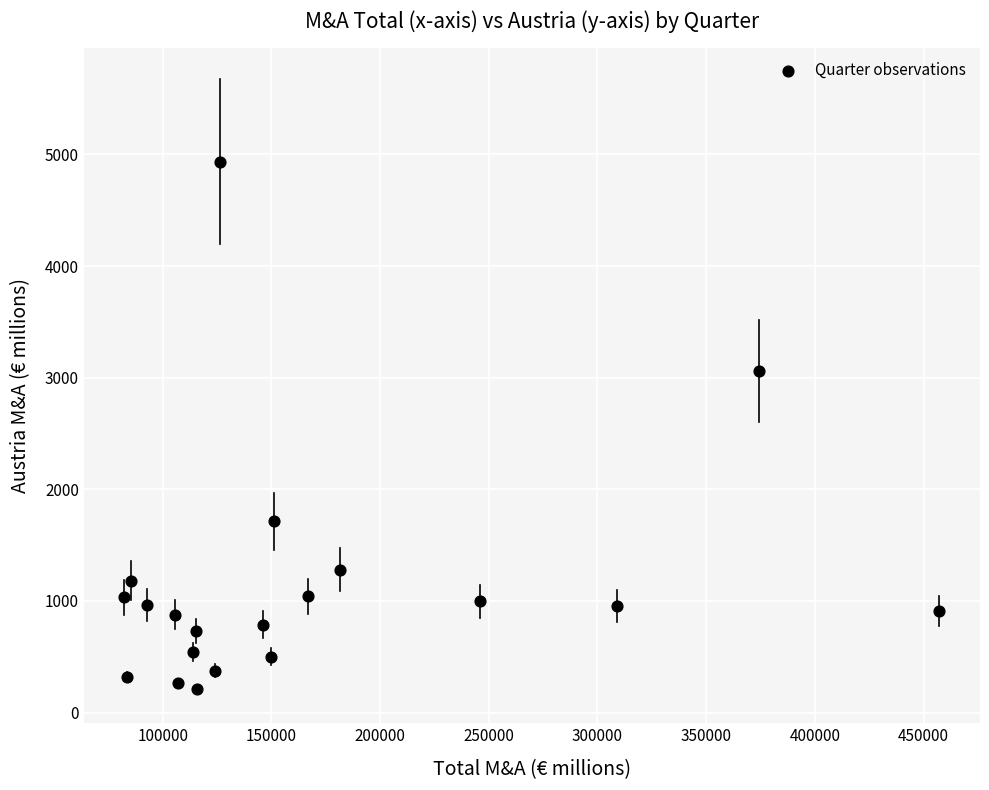

What is the range of Y values (max minus min)?

4722.4